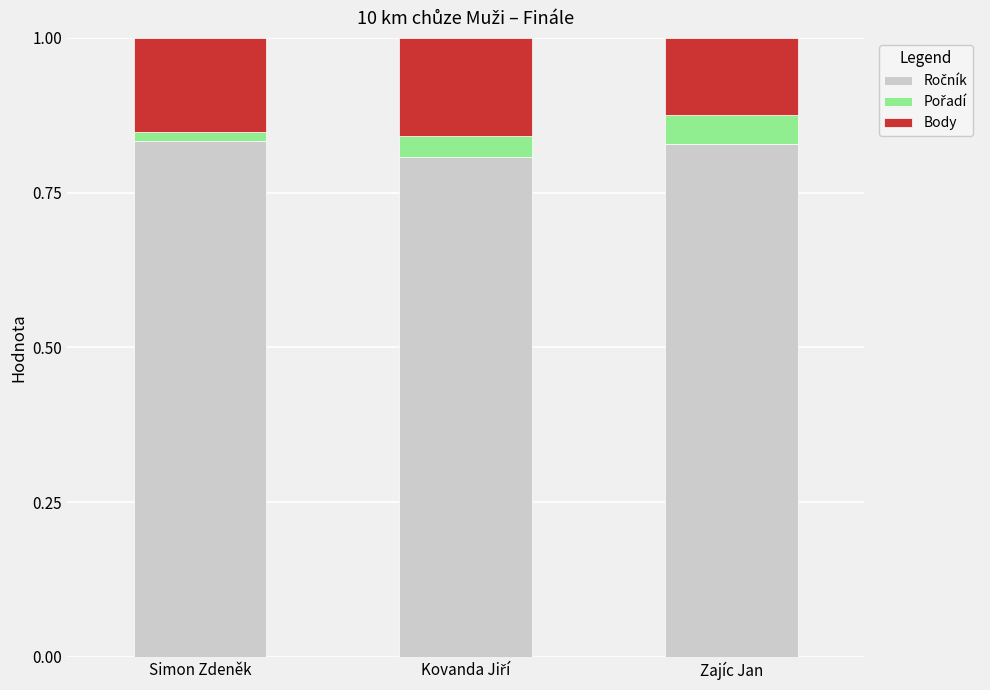

What is the total value across all series at Zajíc Jan?

1.0